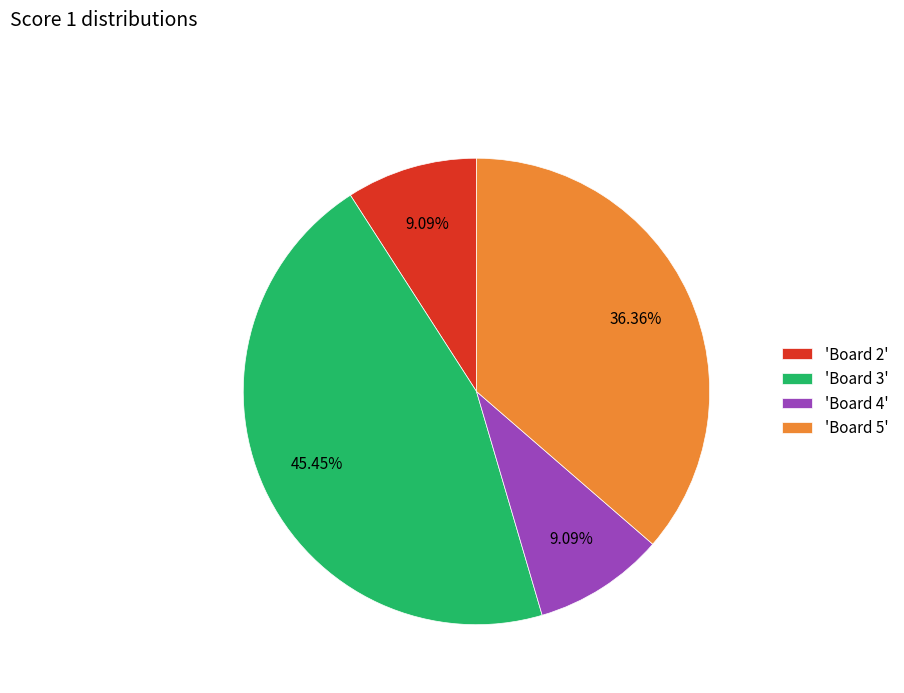

Combined, do 'Board 4' and 'Board 3' account for over 50%?

Yes